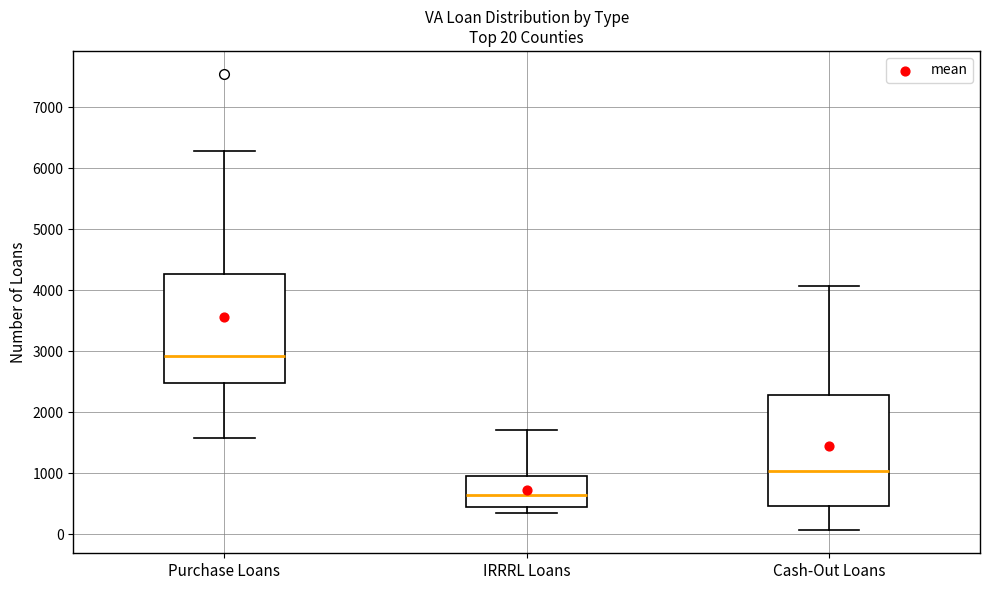

Which box's median line is the highest?

Purchase Loans